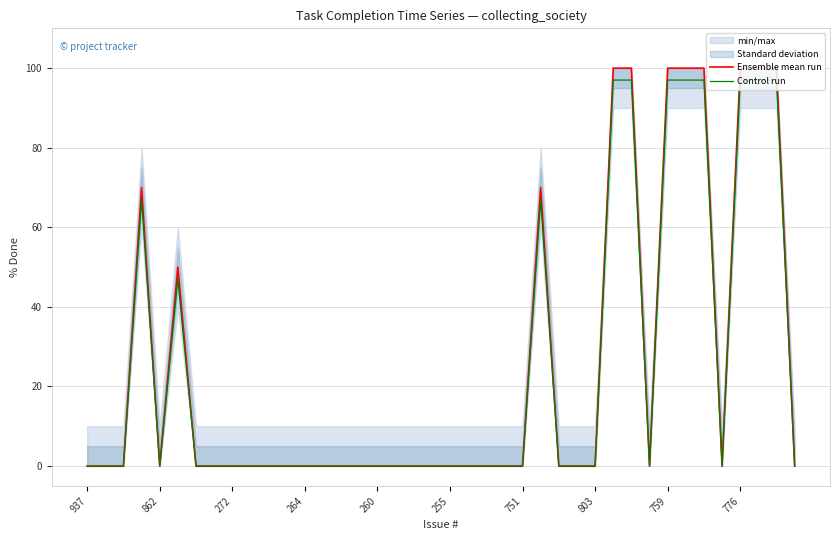

What is the highest value of the Control run series?

97